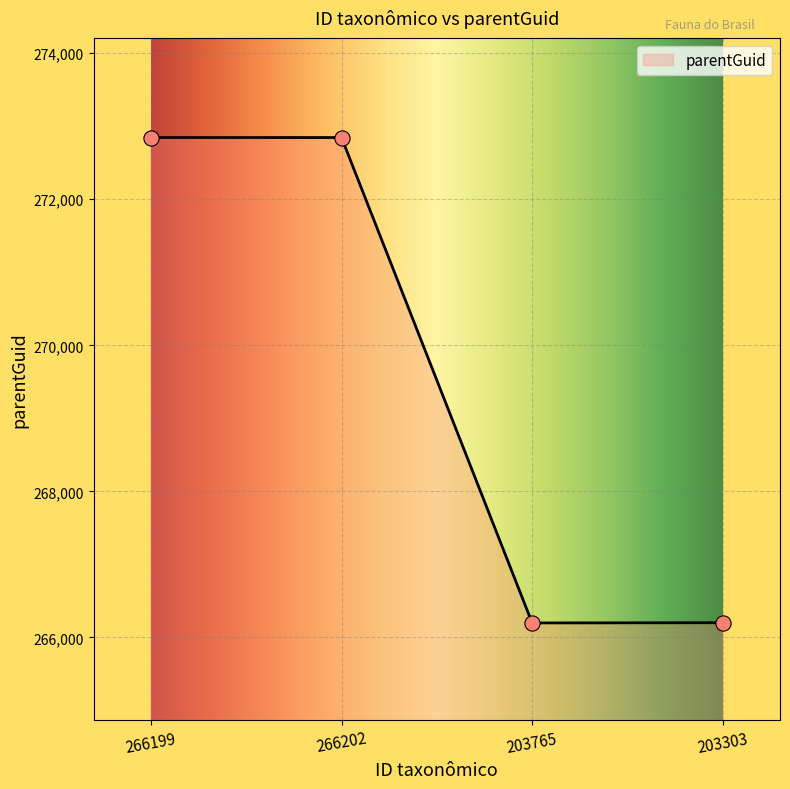

Approximately how many times larger is the value at 266199 compared to 203303?

1.0